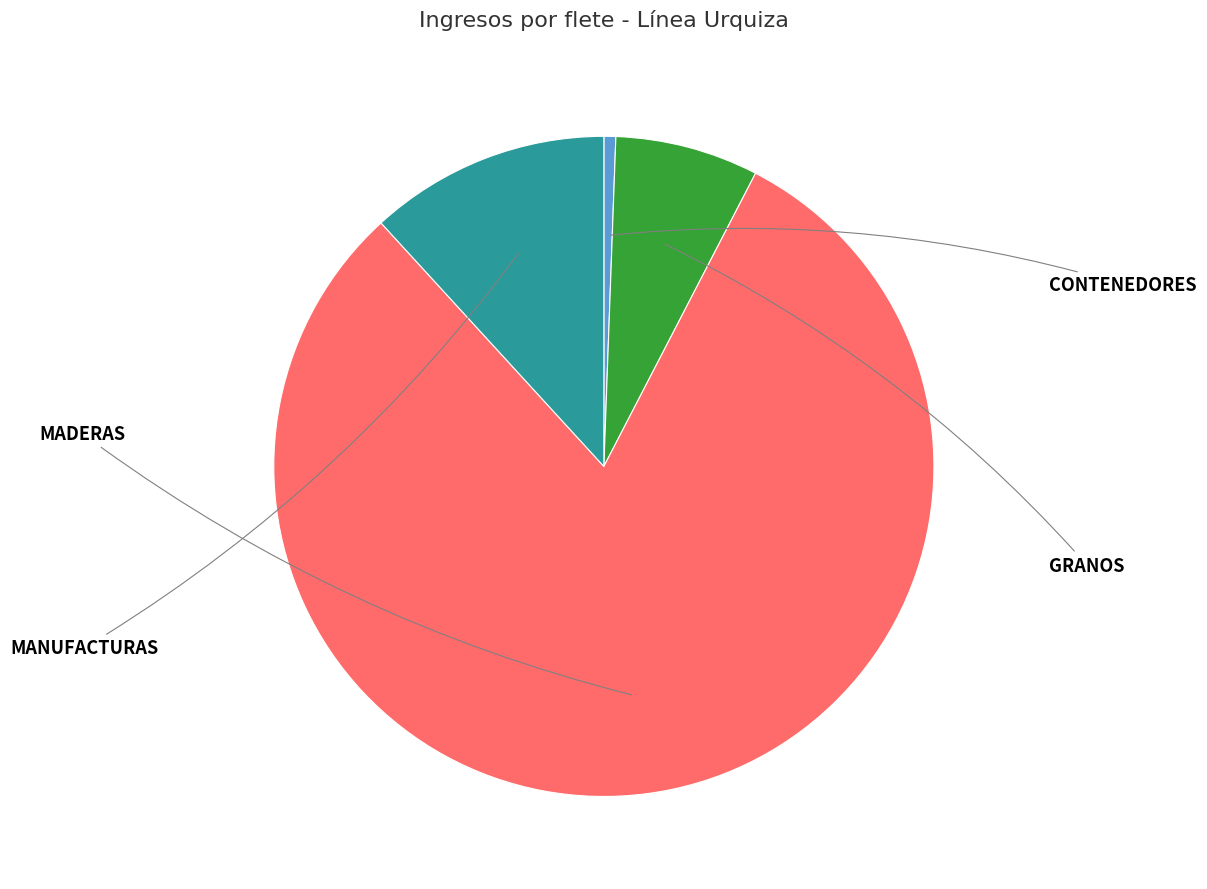

Is there a majority slice in this chart?

Yes